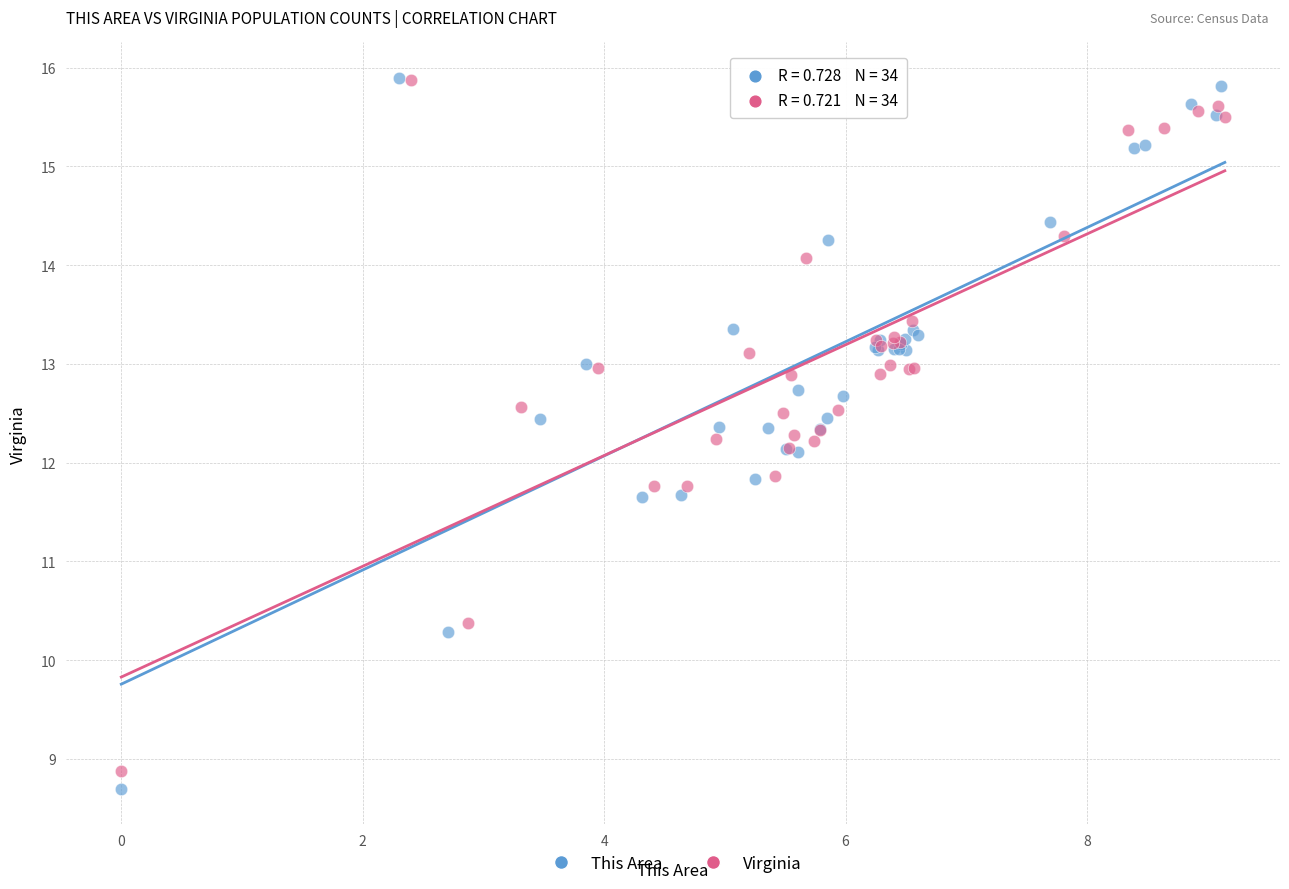

Which series reaches the minimum Y coordinate?

This Area